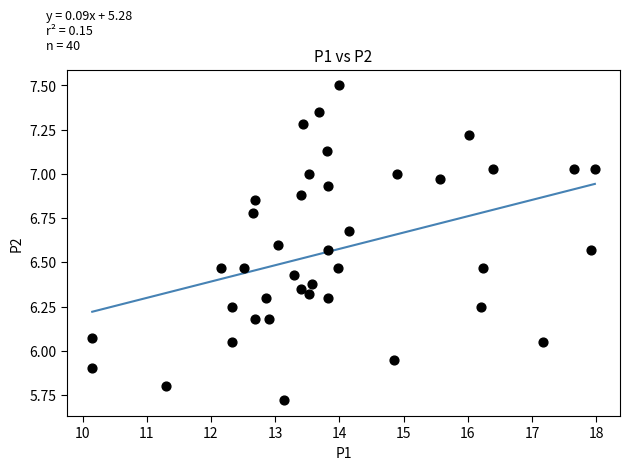

What is the range of Y values (max minus min)?

1.8